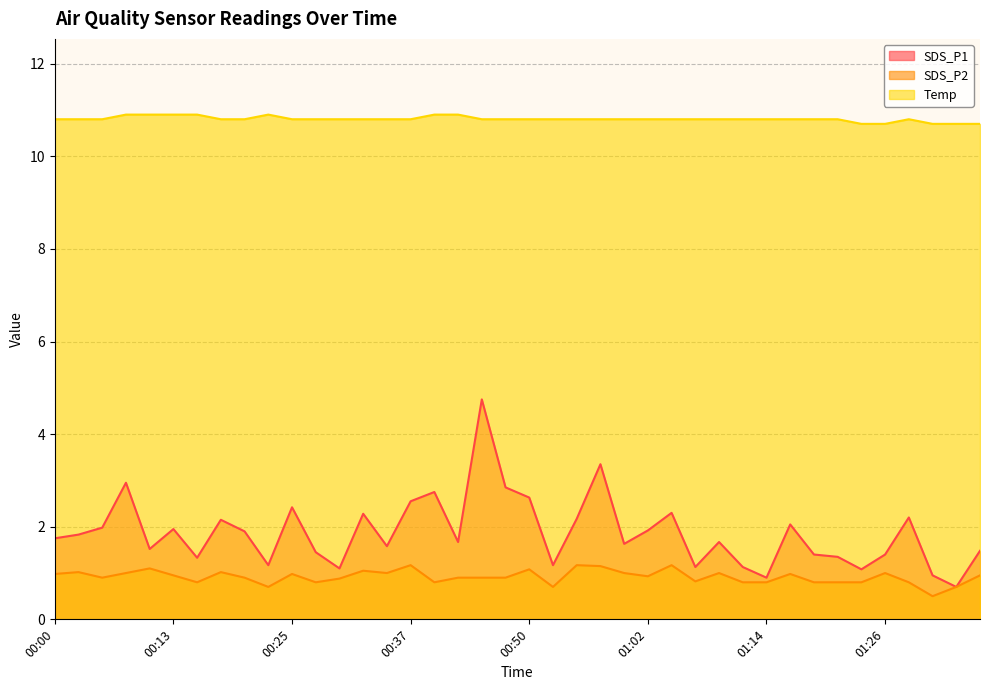

What is the highest value of the Temp series?

10.9